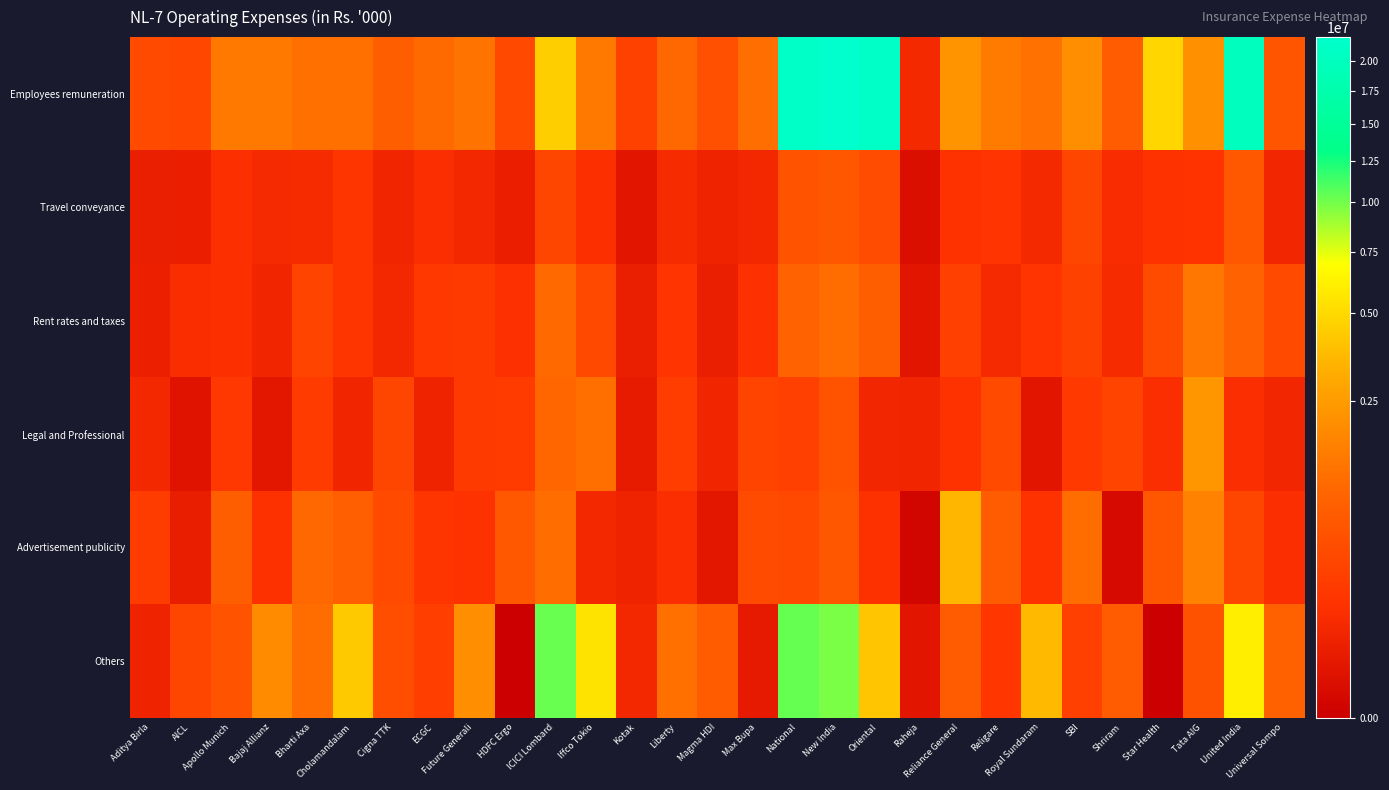

List the series in order of their peak value, highest first.

Employees remuneration, Others, Advertisement publicity, Legal and Professional, Rent rates and taxes, Travel conveyance